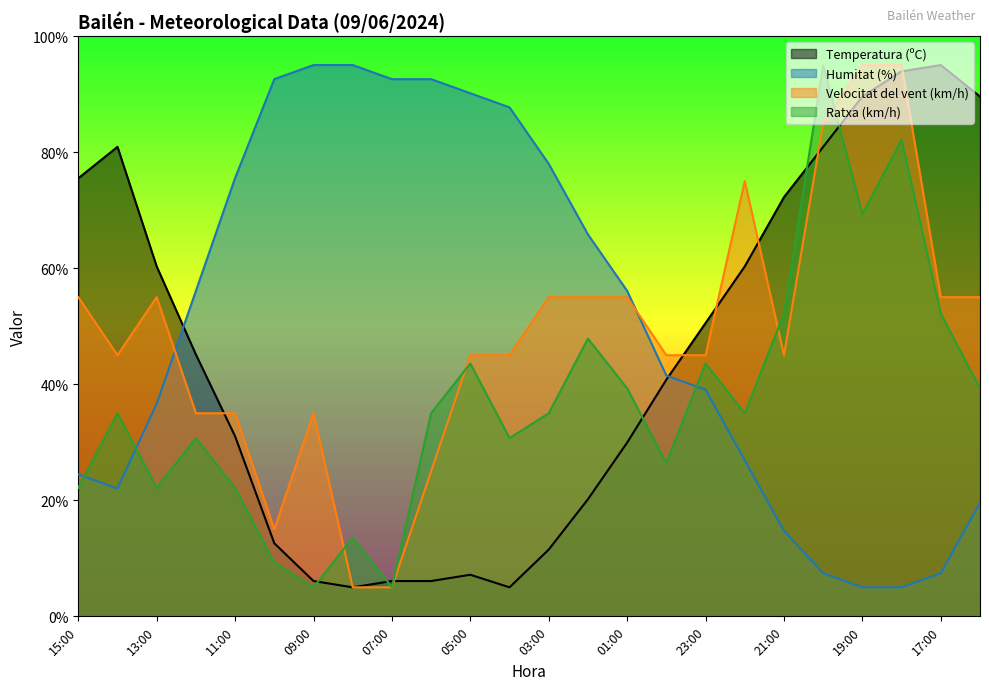

At 23:00, list the series in order from largest to smallest.

Temperatura (ºC), Velocitat del vent (km/h), Ratxa (km/h), Humitat (%)